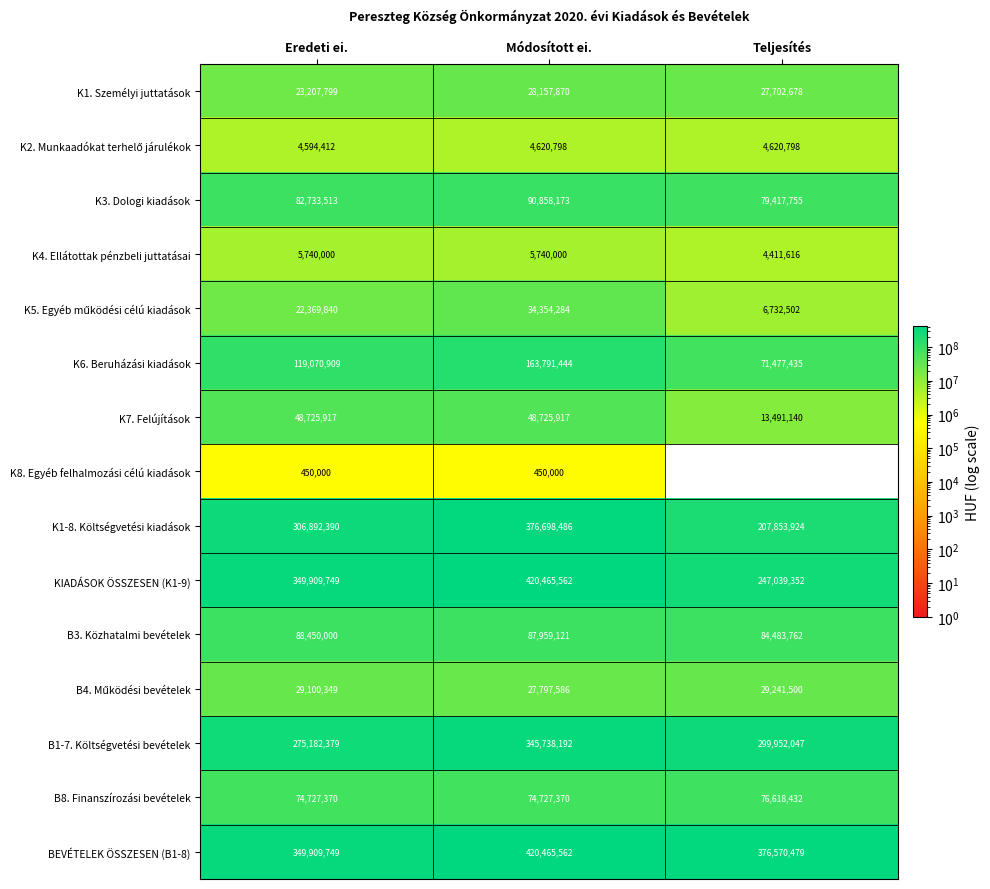

Count the B8. Finanszírozási bevételek values in the range 74727370 to 76618432.

3